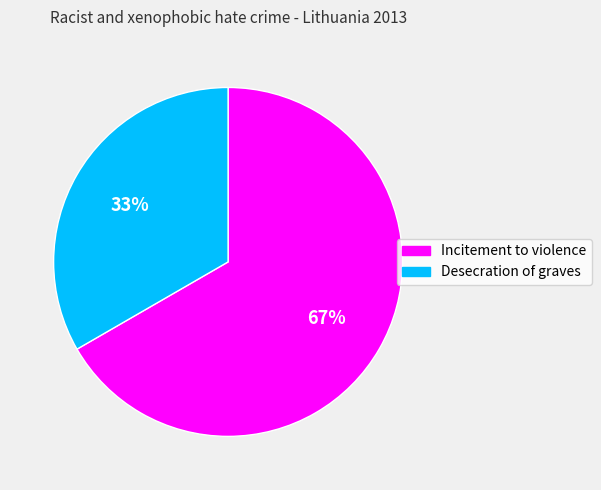

Count the number of slices in the pie.

2